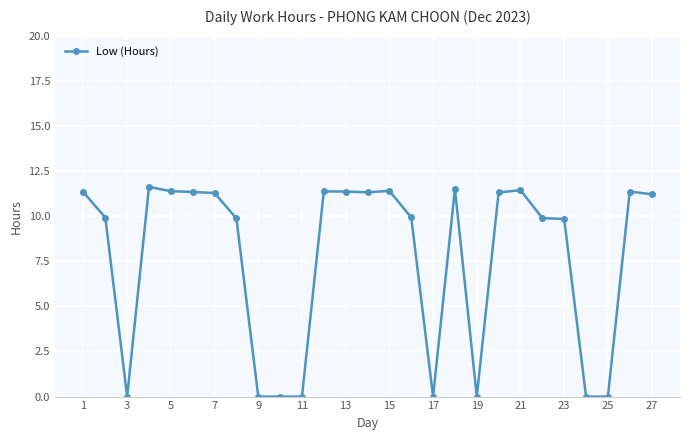

What is the difference between the second highest and minimum values?

11.5